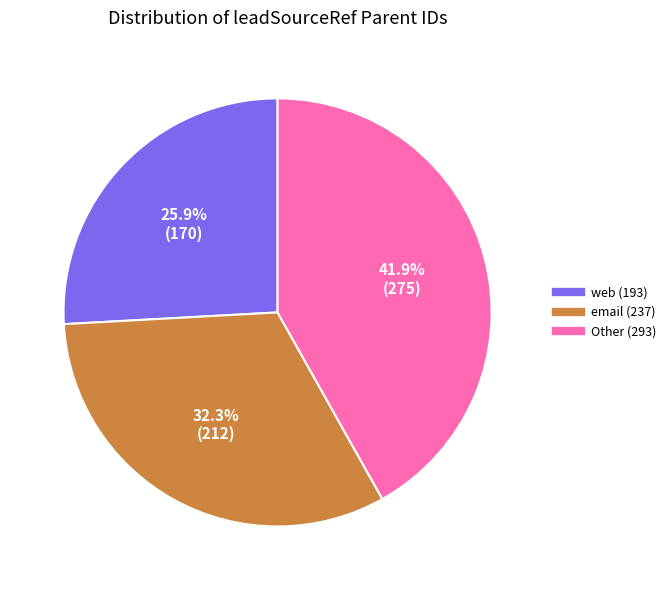

Which category has the biggest portion of the pie?

Other (293)